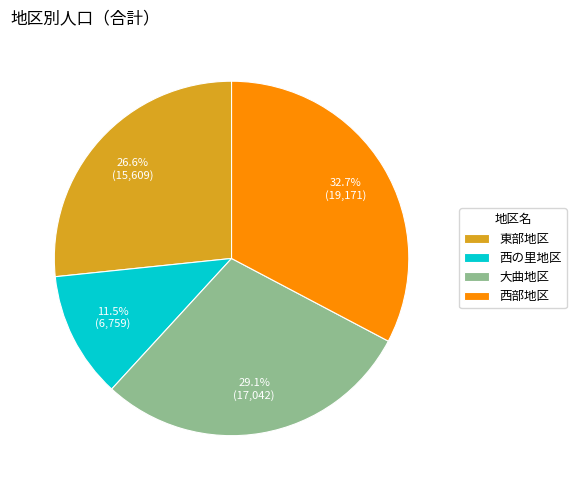

To the nearest percent, what percentage of the pie is 西部地区?

33%